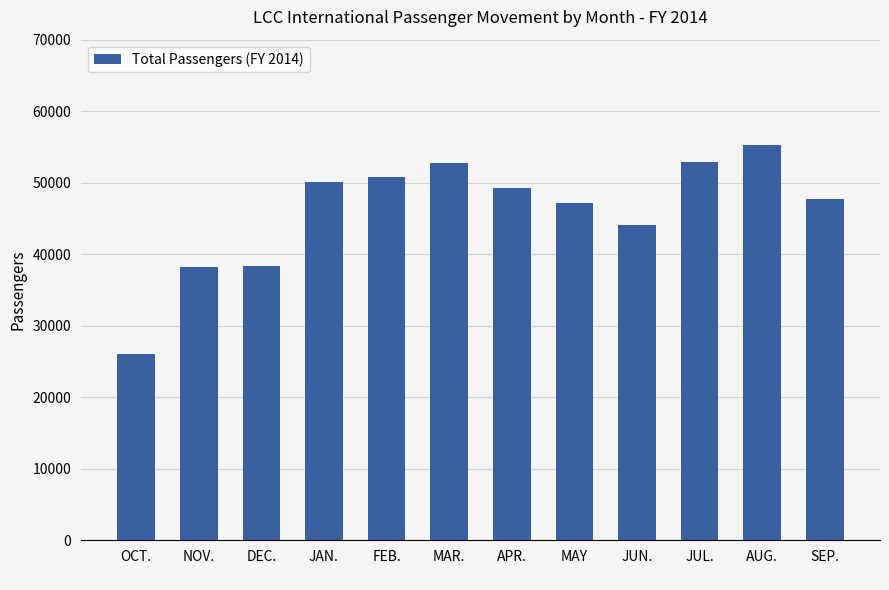

What is the difference between the values at DEC.
 and JUN.
?

5808